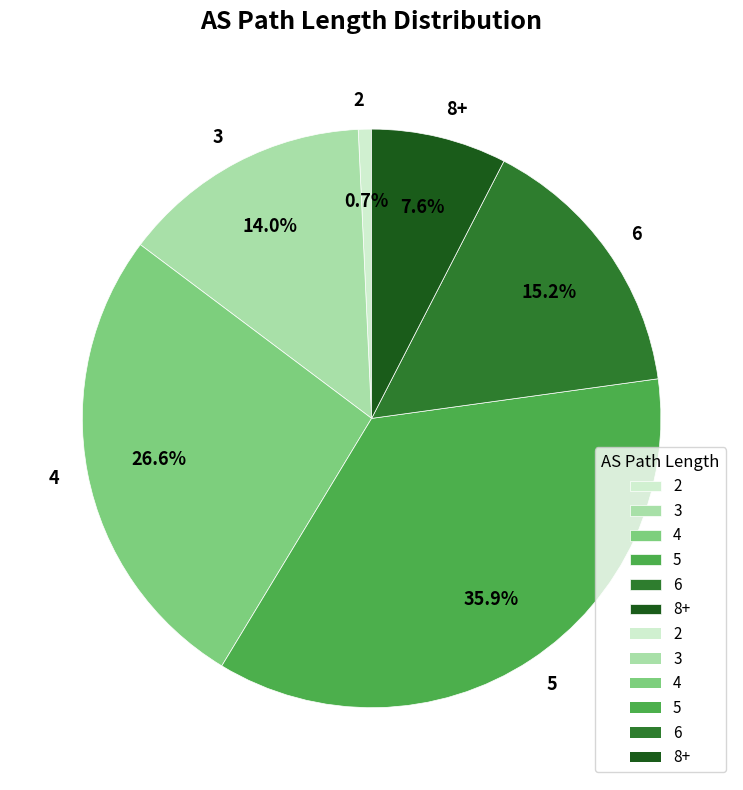

Between 4 and 2, which is larger?

4